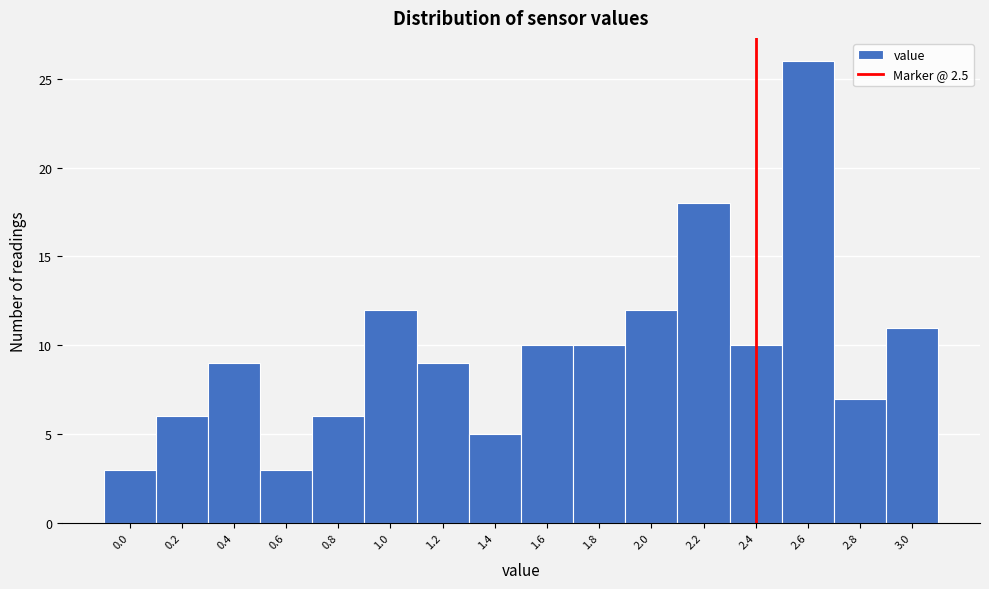

Reading right to left, what are all the values shown in this chart?

11	7	26	10	18	12	10	10	5	9	12	6	3	9	6	3